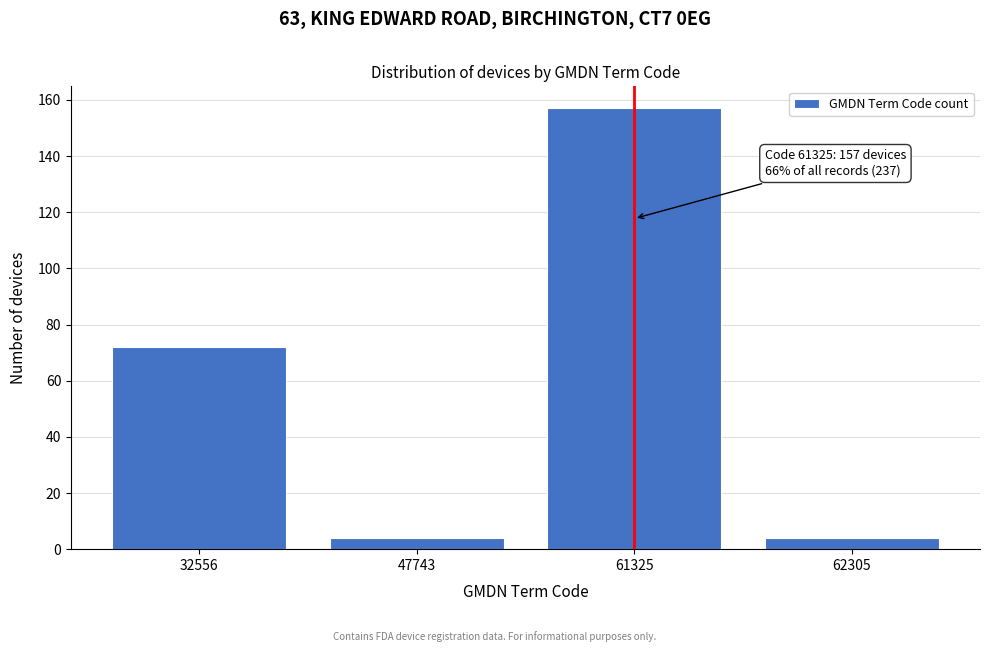

Reading left to right, extract all data points from this chart.

32556=72	47743=4	61325=157	62305=4